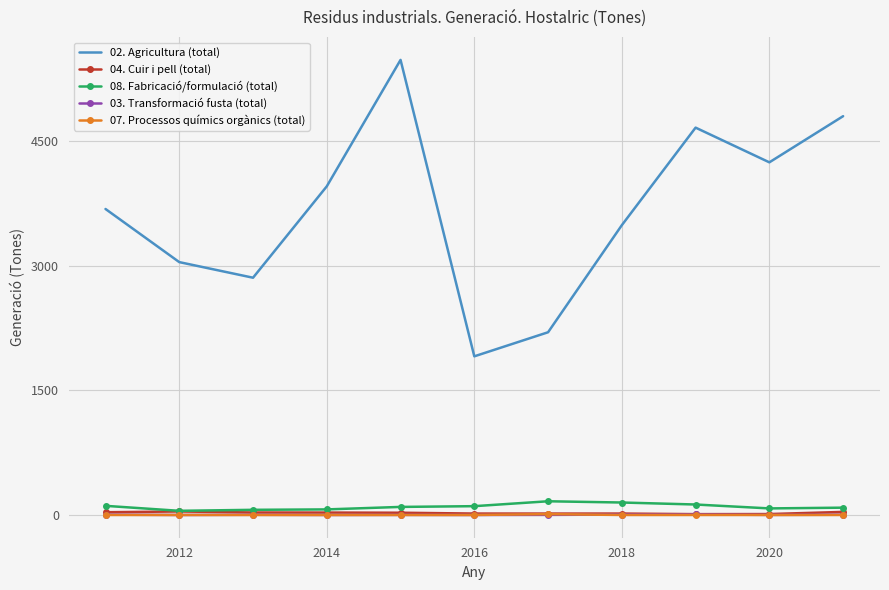

Which series has the largest range (max minus min)?

02. Agricultura (total)